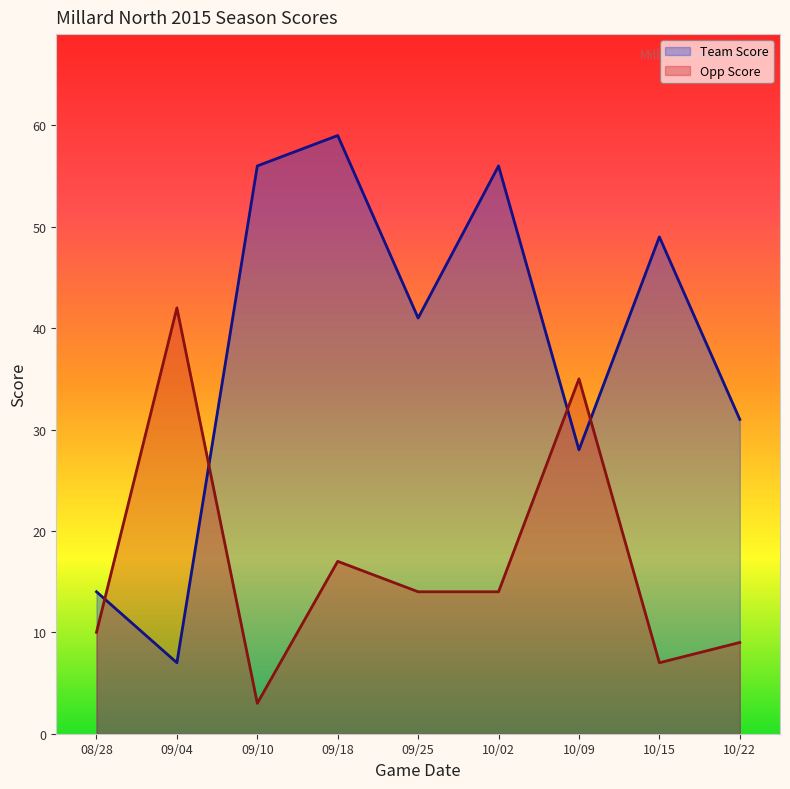

What is the difference between the maximum and minimum values in the Opp Score series?

39